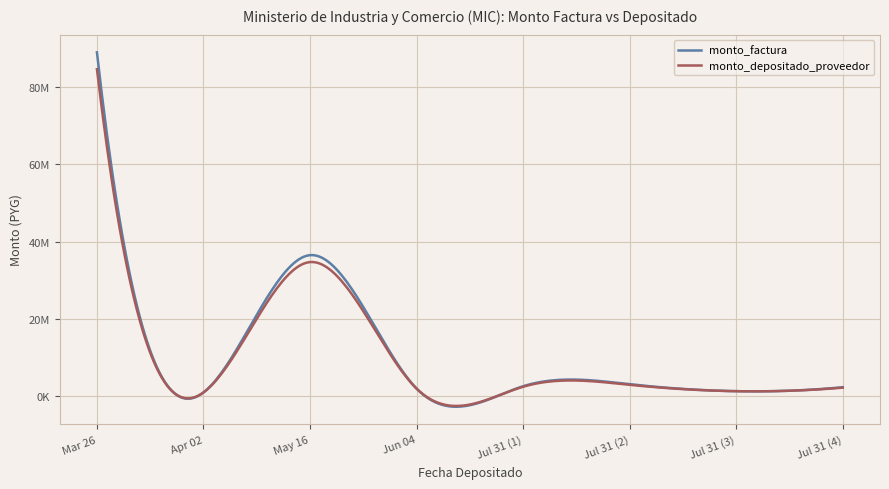

What are all the series names shown in the legend?

monto_factura, monto_depositado_proveedor